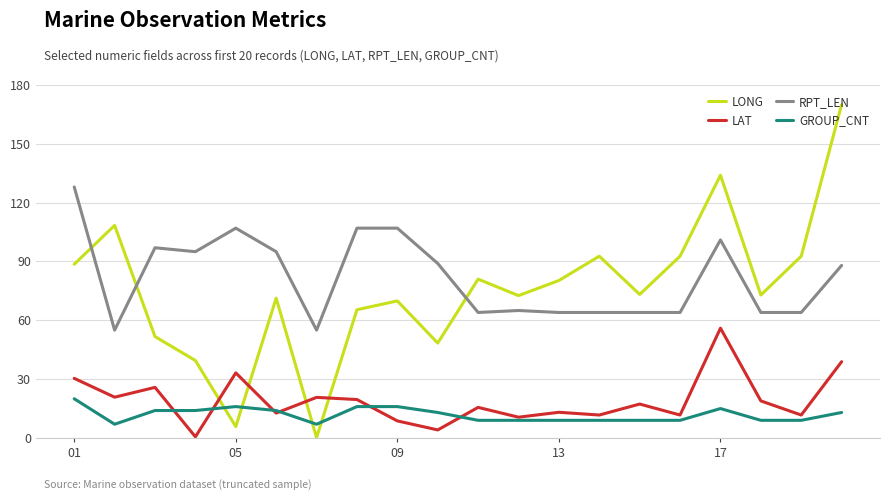

What is the maximum value for RPT_LEN?

128.0